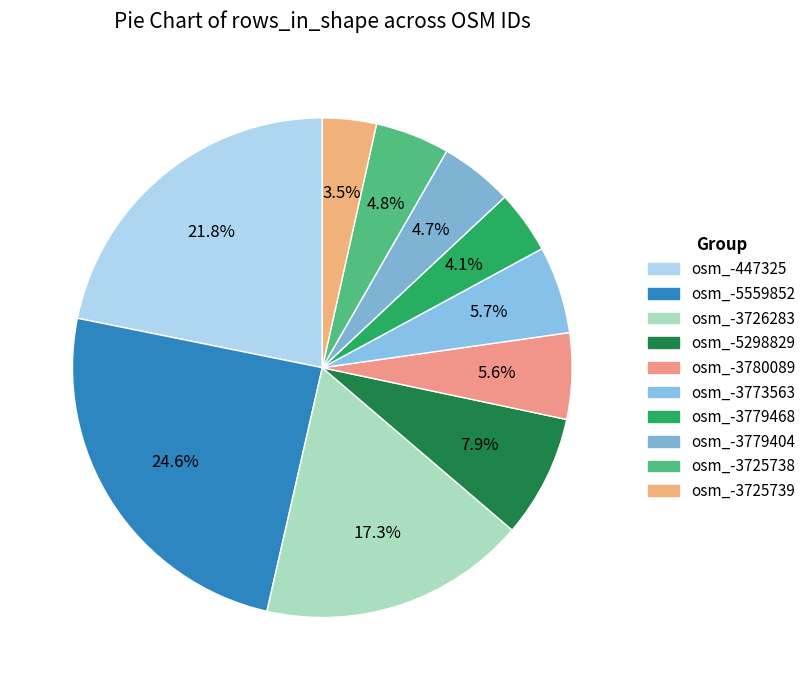

What is the largest slice in the pie chart?

osm_-5559852